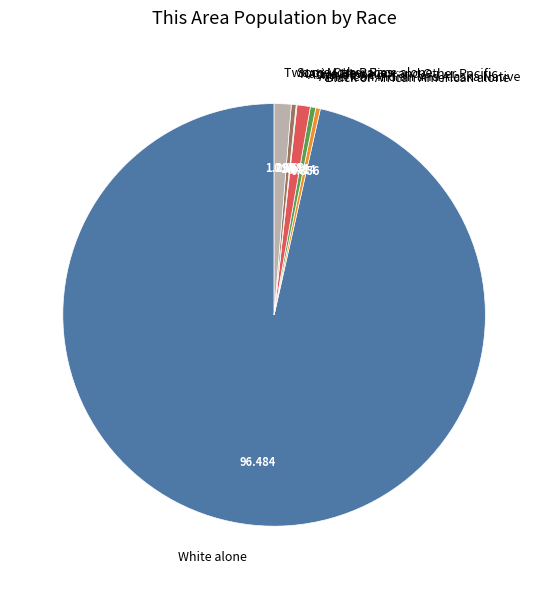

Which slice represents more than half of the pie?

White alone